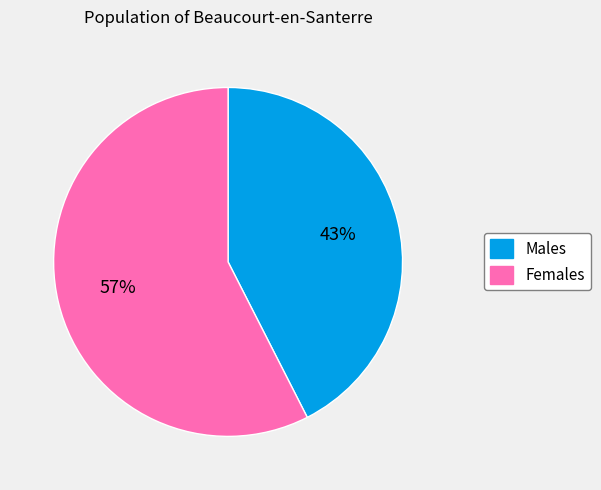

Do Males and Females together represent more than half of the pie?

Yes